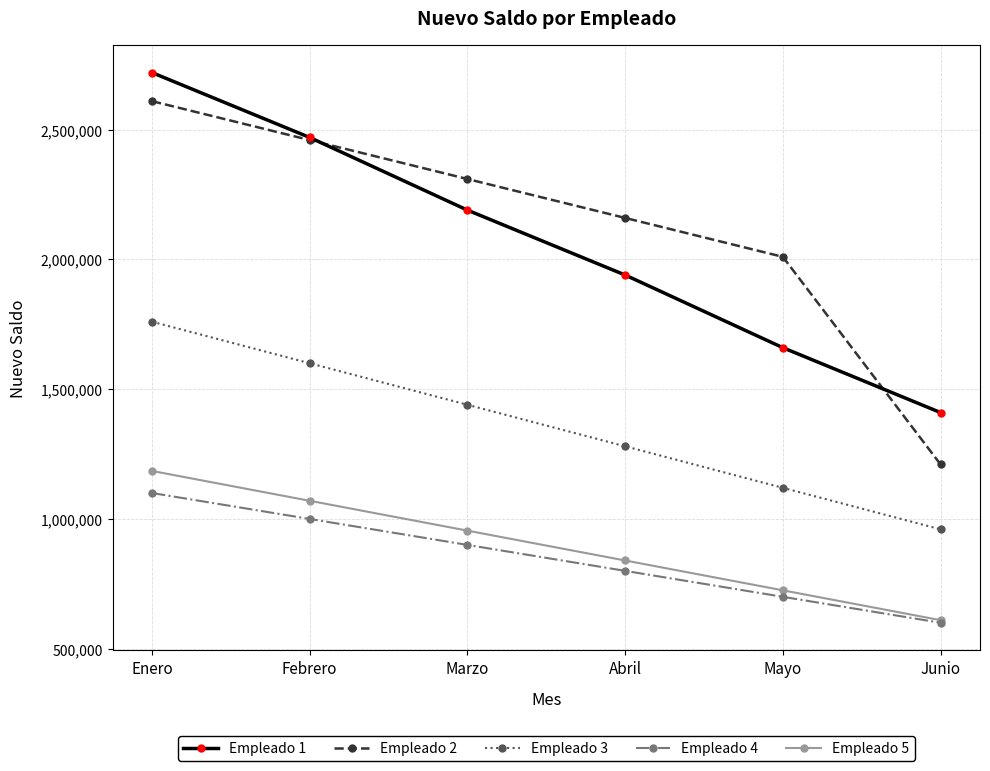

Is the value of Empleado 5 at Junio greater than the value of Empleado 1 at Junio?

No